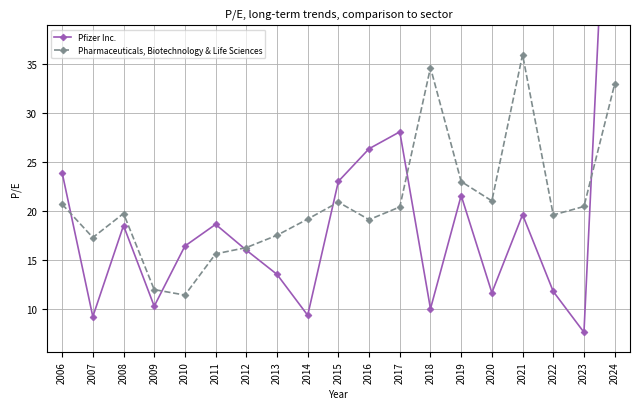

How many lines are shown in the chart?

2